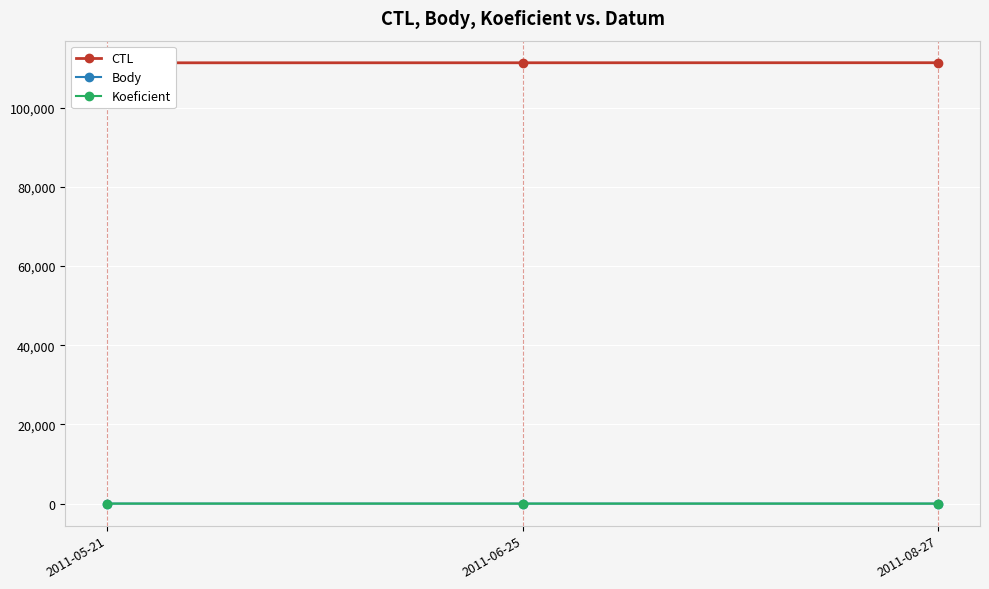

Reading left to right, list all the values displayed in this chart.

CTL: 2011-05-21=111306.0	2011-06-25=111315.0	2011-08-27=111328.0
Body: 2011-05-21=6.0	2011-06-25=1.0	2011-08-27=1.5
Koeficient: 2011-05-21=4.0	2011-06-25=1.0	2011-08-27=1.0